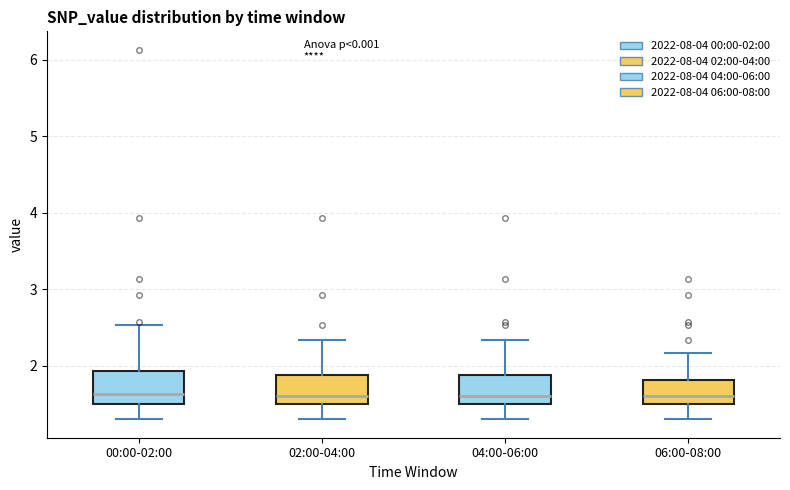

Where does the upper whisker of the box for 00:00-02:00 end on the y-axis? The values are not printed on the chart, so give them approximately, as read against the axis.

2.5